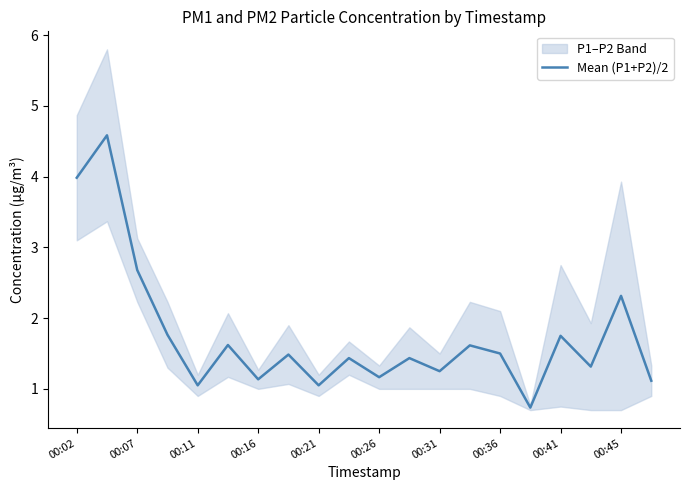

What is the minimum value for Mean (P1+P2)/2?

0.7